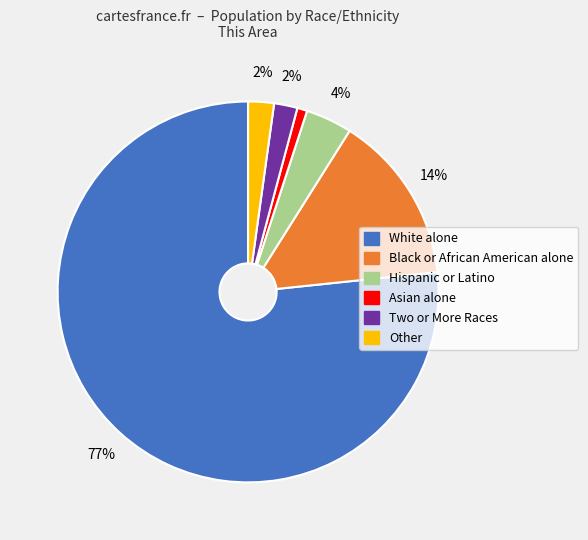

How many slices are in this pie chart?

6